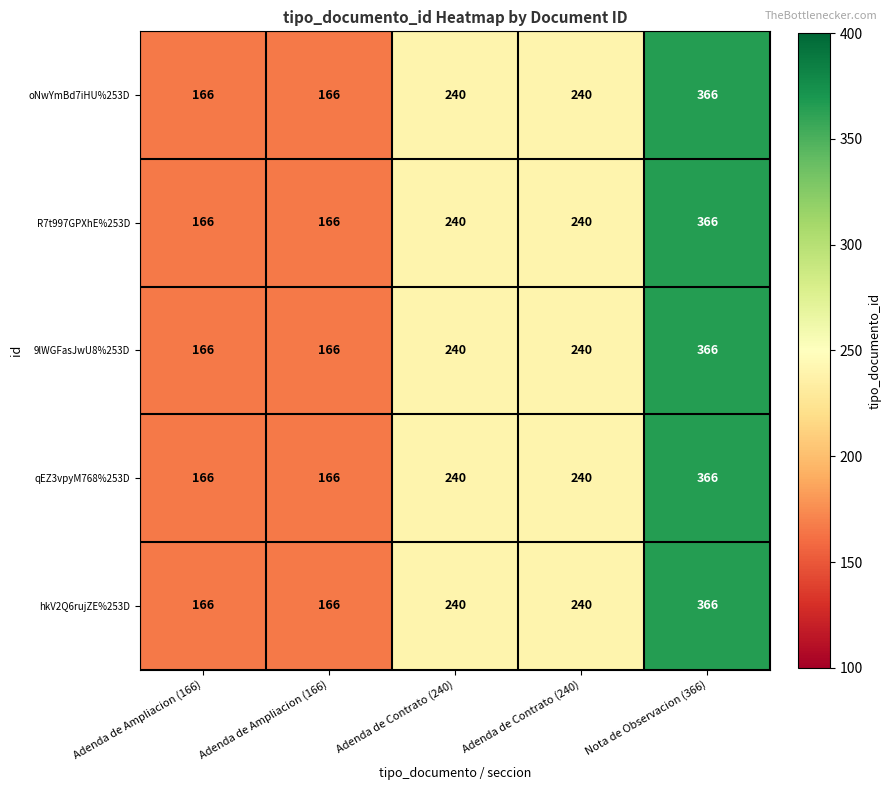

What is the total value across all series at Adenda de Ampliacion (166)?

830